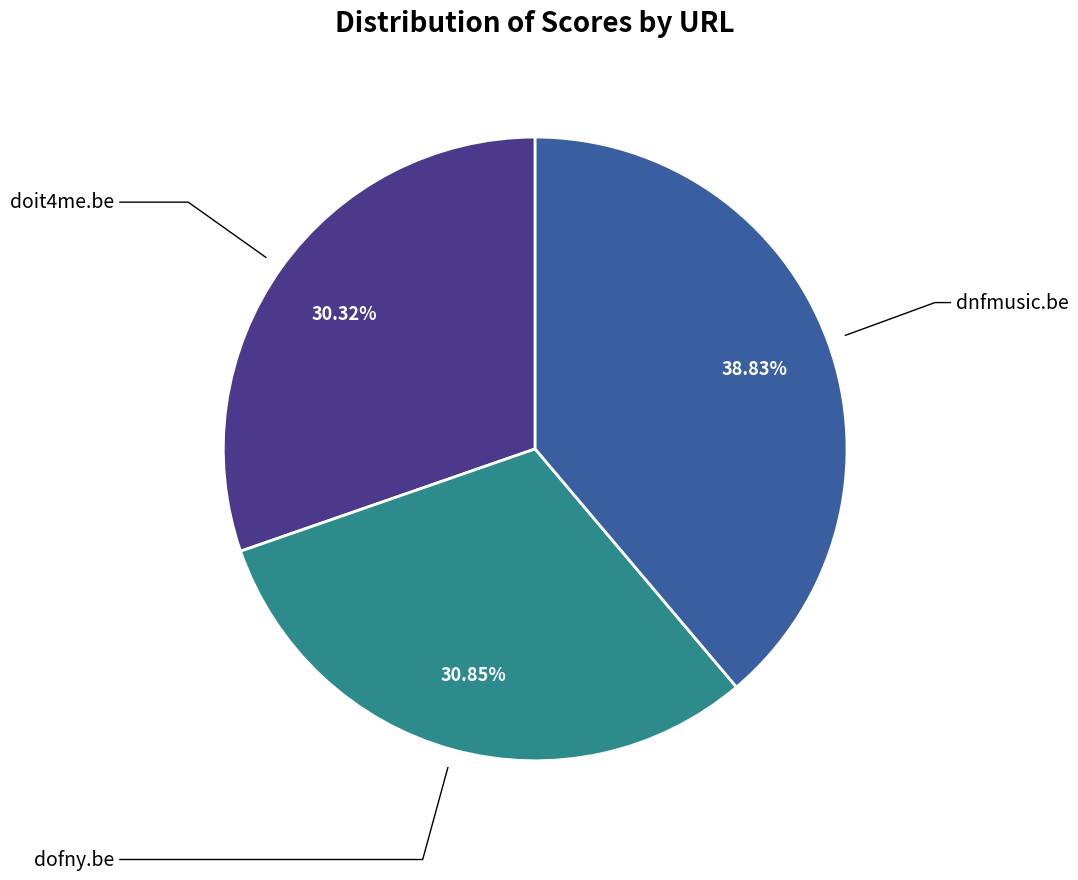

How many slices are in this pie chart?

3